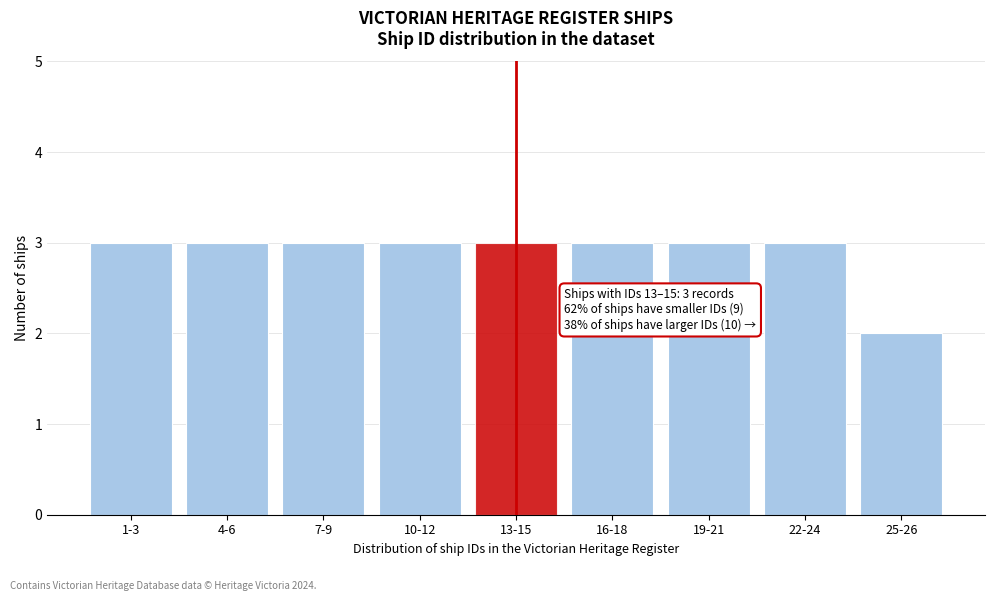

Reading left to right, what are all the values shown in this chart?

1-3=3	4-6=3	7-9=3	10-12=3	13-15=3	16-18=3	19-21=3	22-24=3	25-26=2